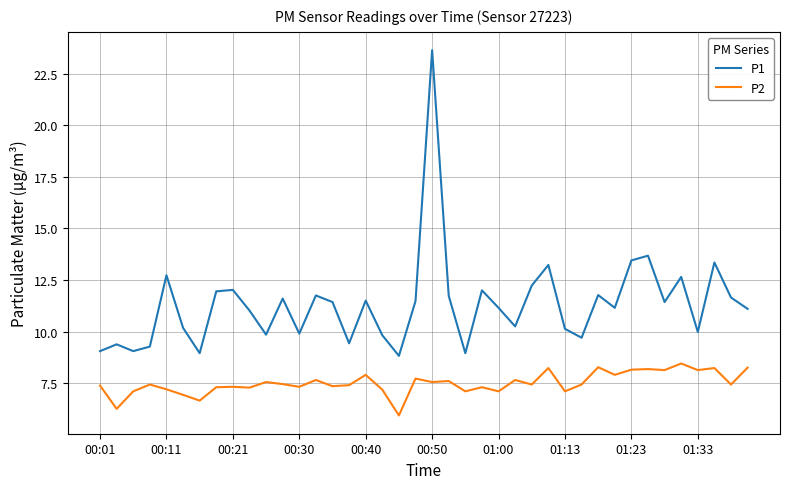

Which series has the widest spread of values?

P1